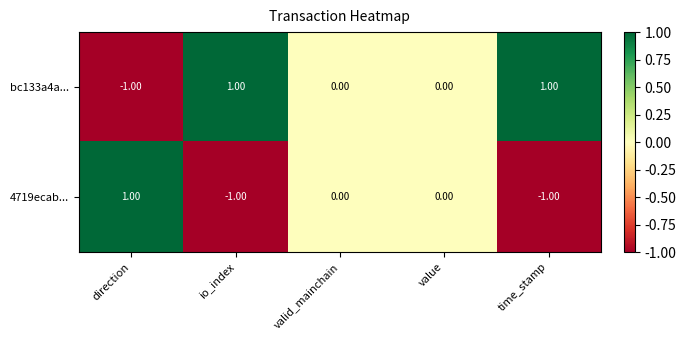

At which label does bc133a4a... first exceed 0?

io_index